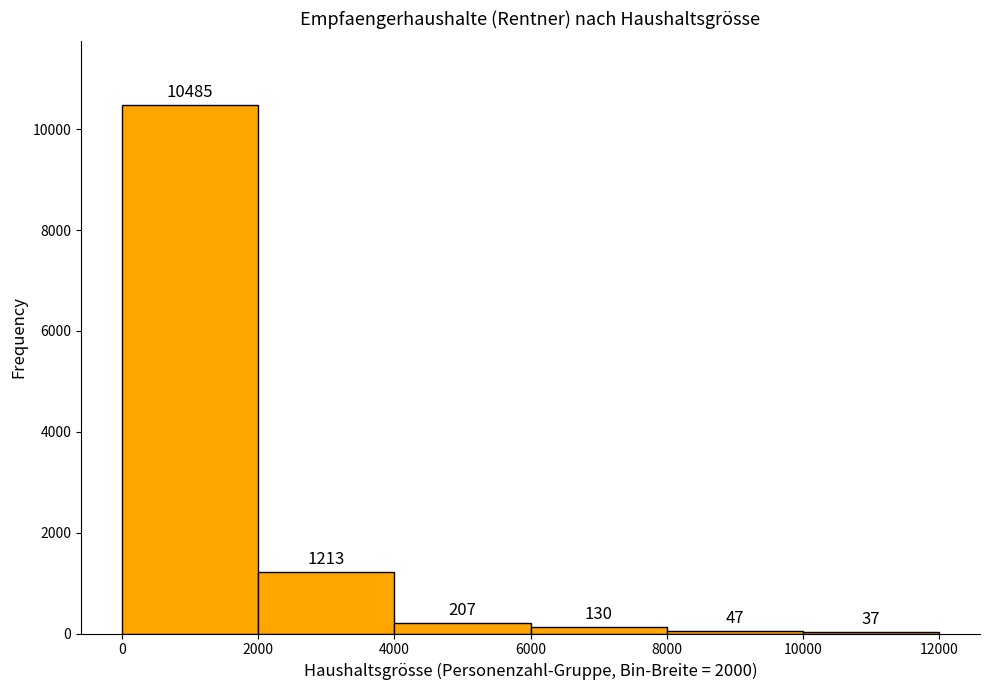

Reading left to right, list every bar in this chart as the range it spans on the x-axis followed by its height.

0 to 2000: 10485
2000 to 4000: 1213
4000 to 6000: 207
6000 to 8000: 130
8000 to 10000: 47
10000 to 12000: 37